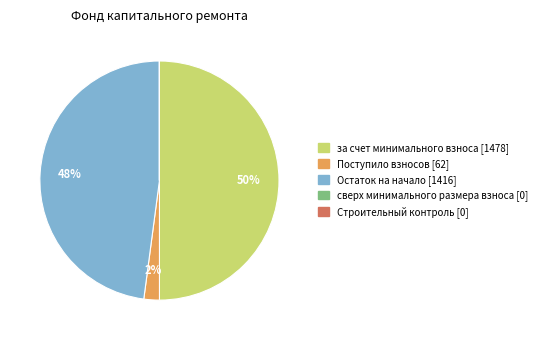

To the nearest percent, what is the average slice percentage?

20%